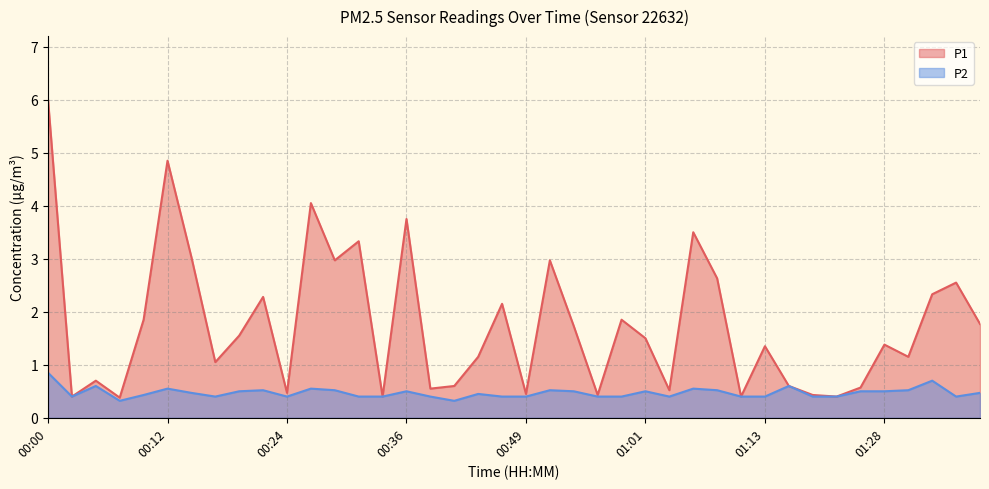

True or false: P1 and P2 cross at least once.

False